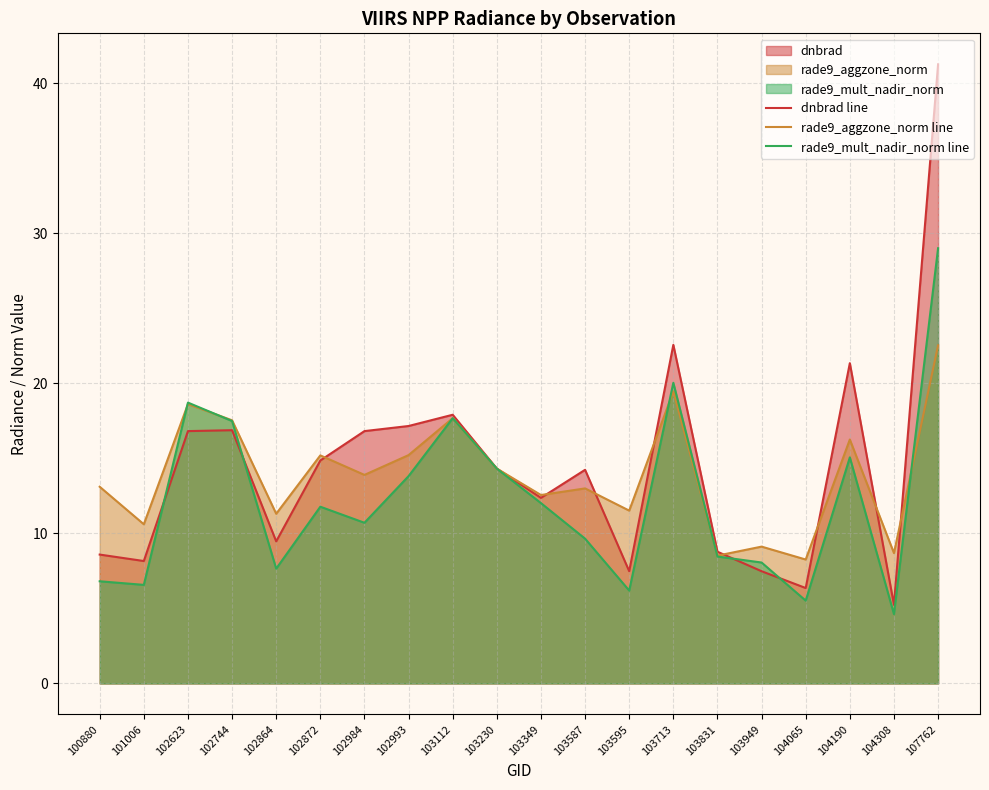

Reading left to right, transcribe all the data shown in this chart.

dnbrad line: 100880=8.6	101006=8.2	102623=16.8	102744=16.9	102864=9.5	102872=14.9	102984=16.8	102993=17.2	103112=17.9	103230=14.3	103349=12.4	103587=14.2	103595=7.5	103713=22.6	103831=8.8	103949=7.5	104065=6.4	104190=21.4	104308=5.2	107762=41.3
rade9_aggzone_norm line: 100880=13.1	101006=10.6	102623=18.6	102744=17.5	102864=11.3	102872=15.2	102984=13.9	102993=15.2	103112=17.7	103230=14.3	103349=12.6	103587=13.0	103595=11.5	103713=19.5	103831=8.5	103949=9.1	104065=8.3	104190=16.3	104308=8.7	107762=22.5
rade9_mult_nadir_norm line: 100880=6.8	101006=6.6	102623=18.7	102744=17.5	102864=7.7	102872=11.8	102984=10.7	102993=13.8	103112=17.7	103230=14.3	103349=12.0	103587=9.7	103595=6.2	103713=20.0	103831=8.5	103949=8.1	104065=5.5	104190=15.1	104308=4.6	107762=29.0